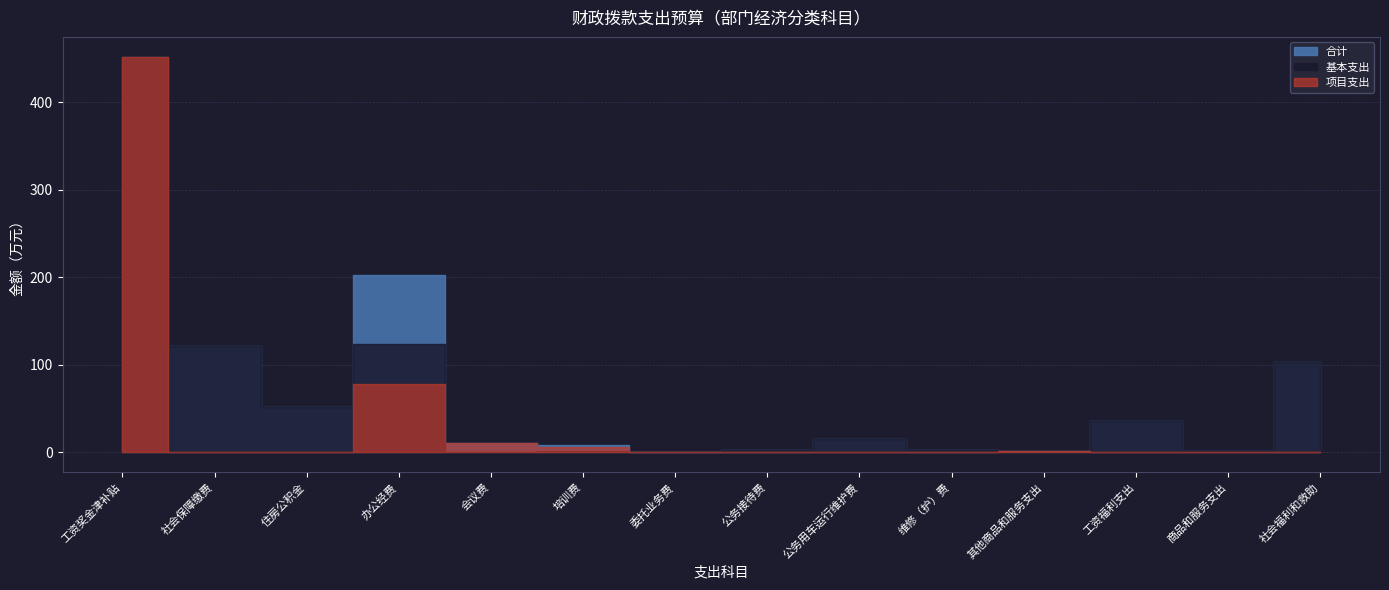

Which has a higher value, 维修（护）费 or 工资福利支出?

工资福利支出